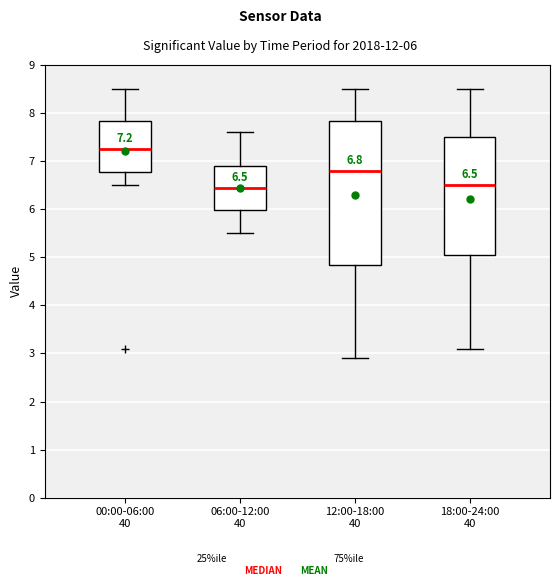

Which box is the tallest, from its lower edge to its upper edge?

12:00-18:00 40